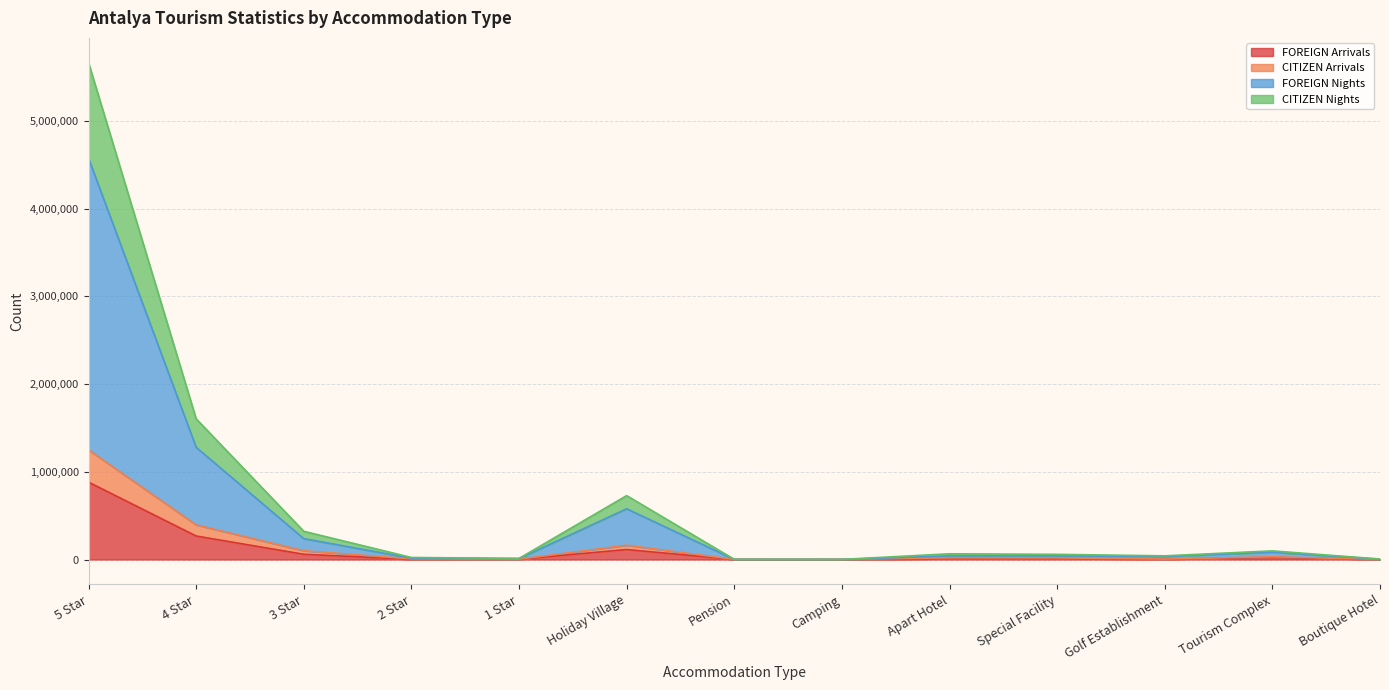

True or false: CITIZEN Arrivals and FOREIGN Arrivals cross at least once.

False